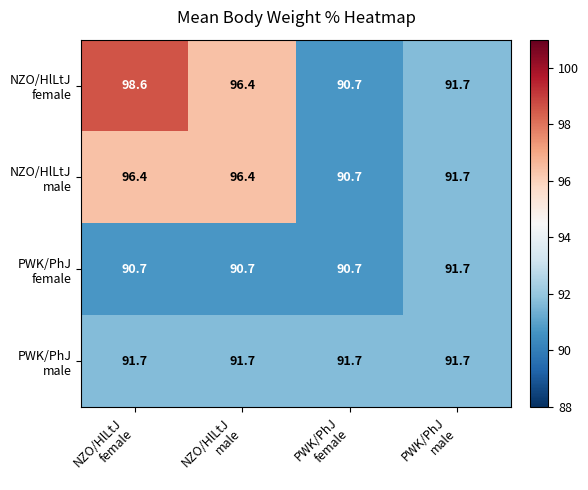

What is the smallest value displayed?

90.7